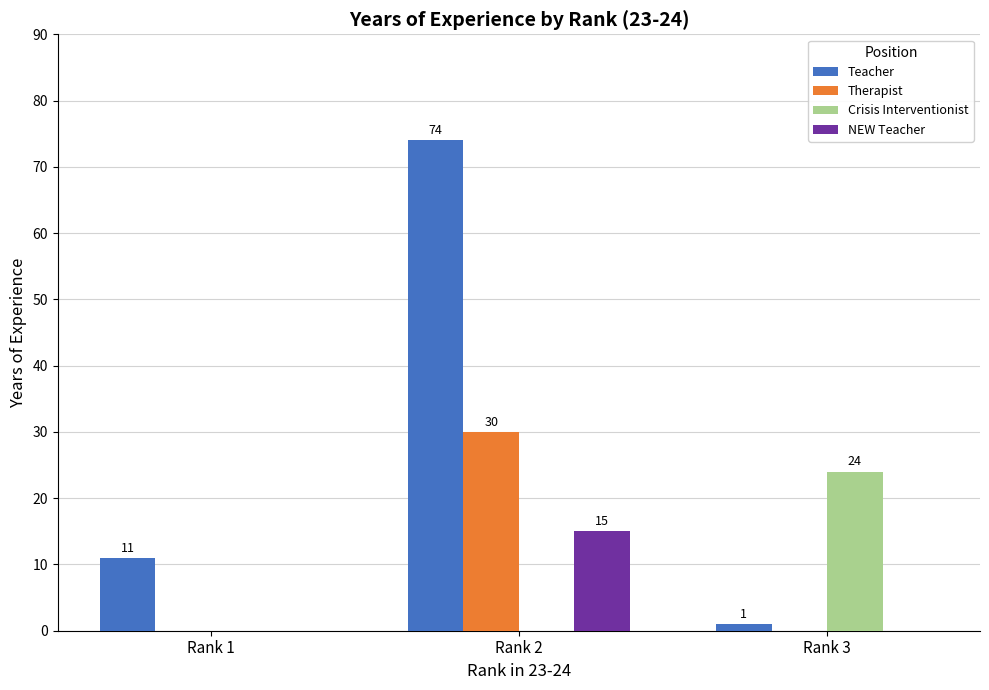

How many groups of bars are there?

3